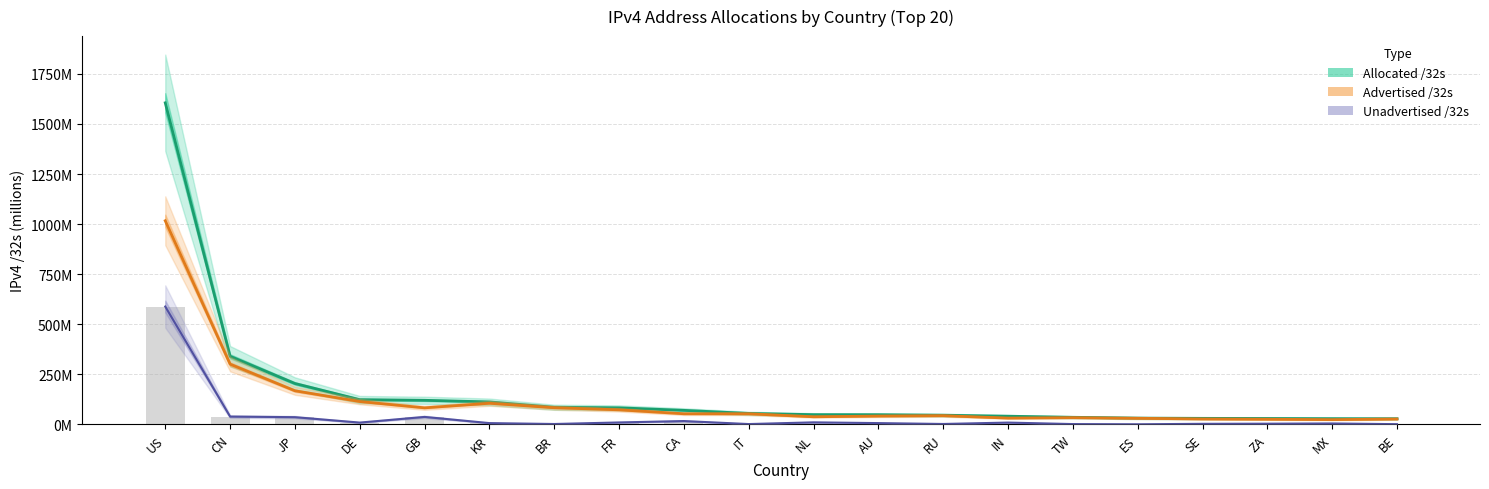

What is the greatest value displayed?

1605.5